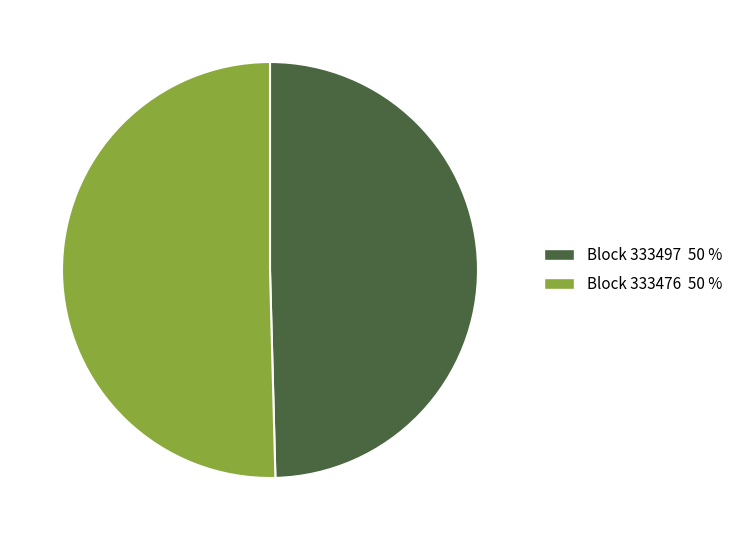

What is the smallest slice in the pie chart?

Block 333497 50 %